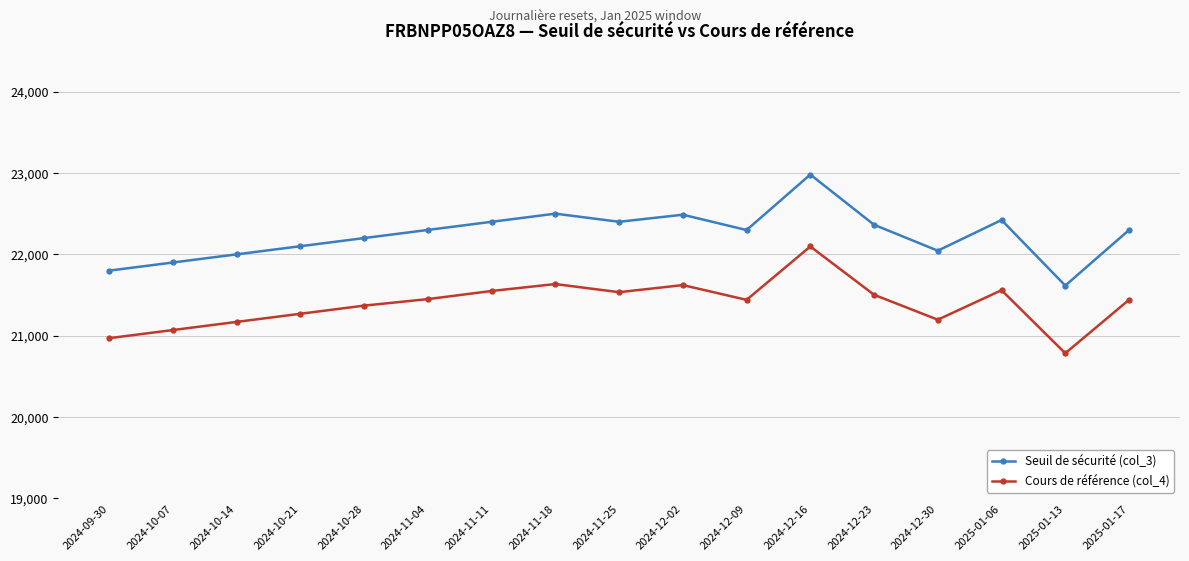

At which category does Seuil de sécurité (col_3) reach its first local valley?

2024-11-25